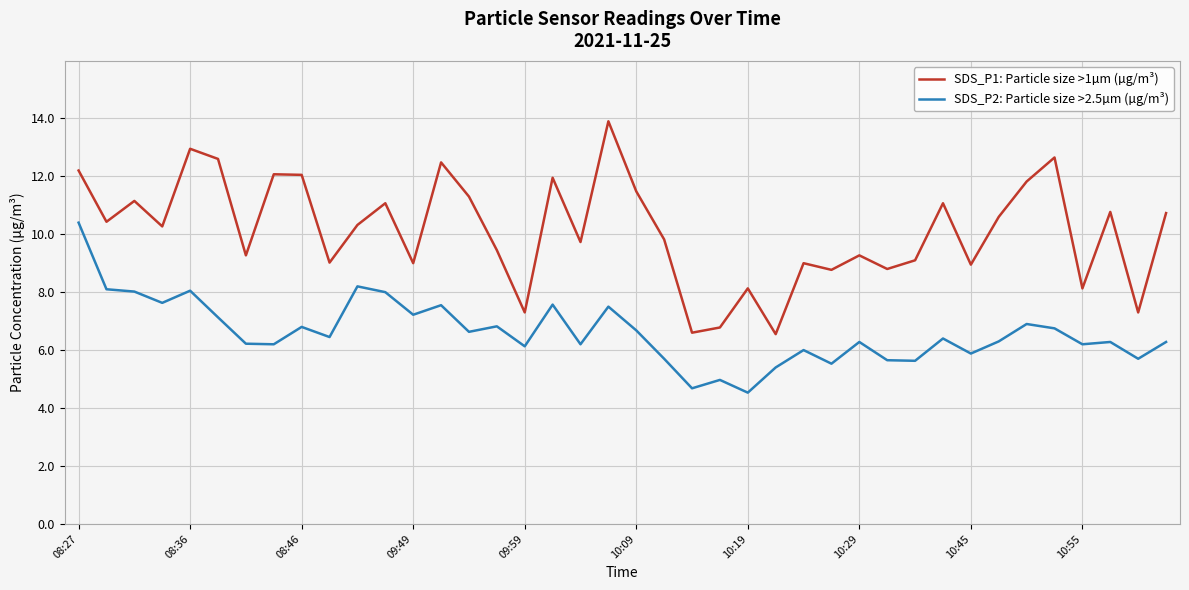

What is the minimum value shown in the chart?

4.5